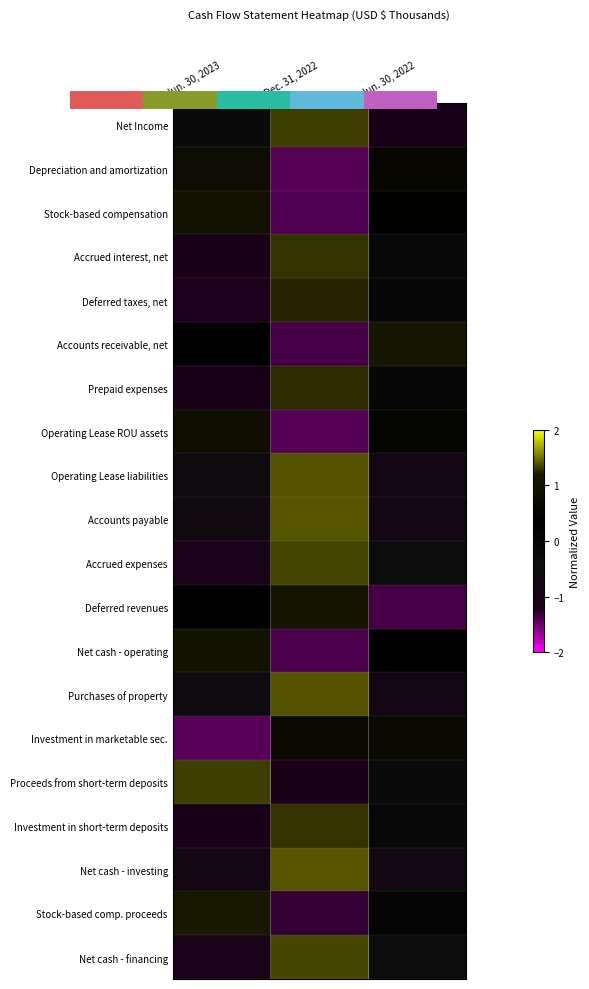

Between Jun. 30, 2023 and Dec. 31, 2022, which is larger?

Dec. 31, 2022